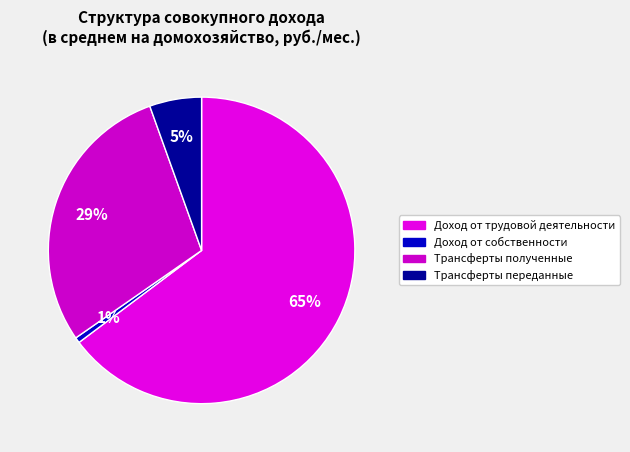

To the nearest percent, what is the difference between the Трансферты полученные and Доход от трудовой деятельности slice percentages?

36%